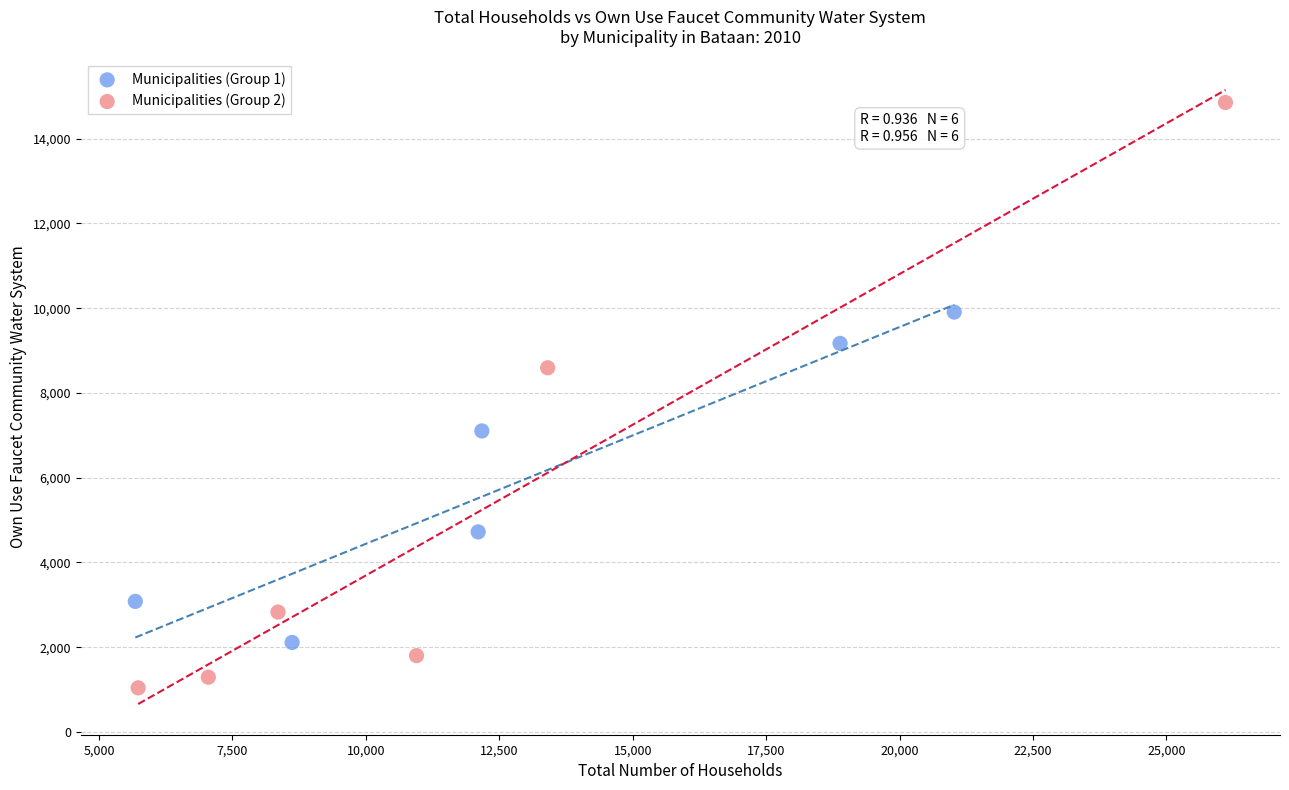

Which series reaches the minimum Y coordinate?

Municipalities (Group 2)